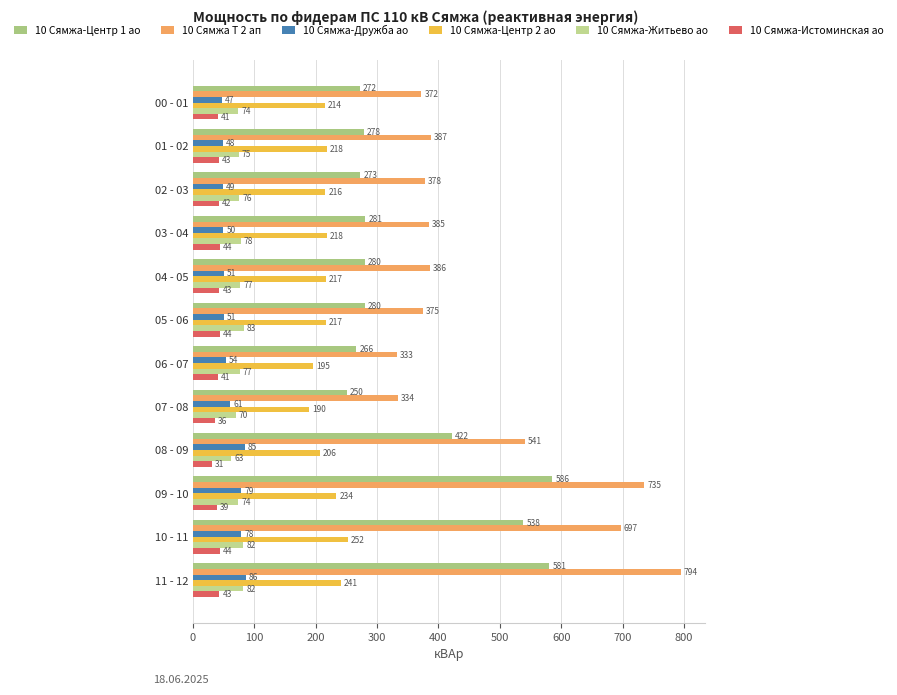

How many values in the 10 Сямжа Т 2 ап series are below 385?

6